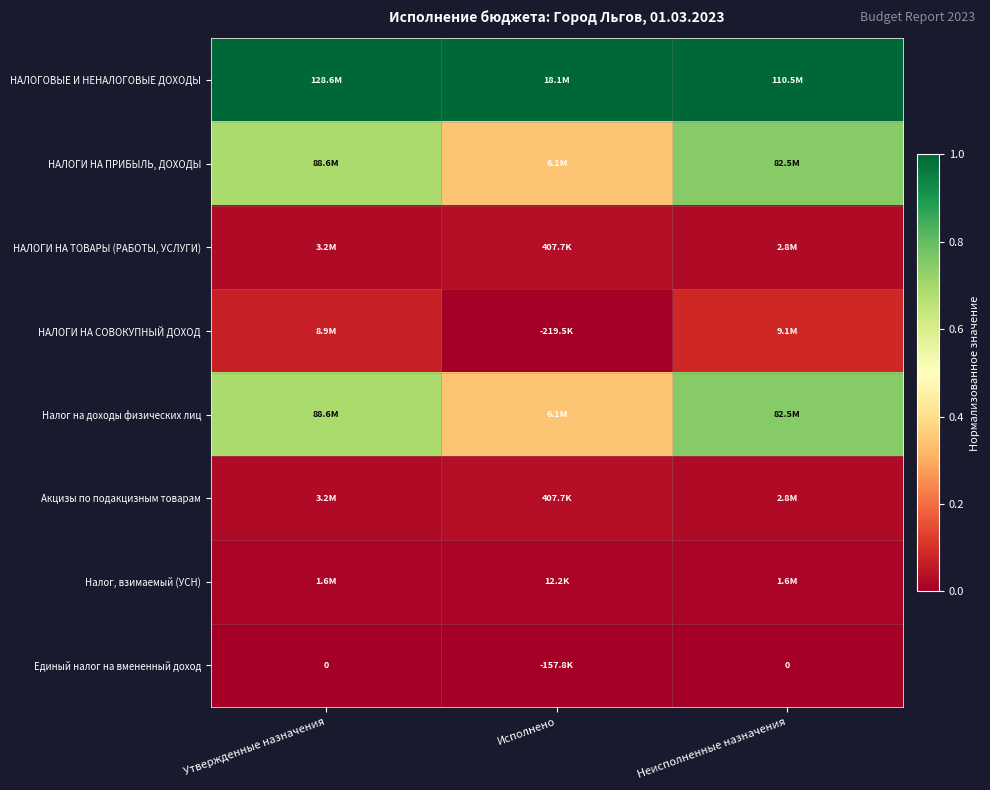

Rank the series at Неисполненные назначения from highest to lowest value.

НАЛОГОВЫЕ И НЕНАЛОГОВЫЕ ДОХОДЫ, НАЛОГИ НА ПРИБЫЛЬ, ДОХОДЫ, Налог на доходы физических лиц, НАЛОГИ НА СОВОКУПНЫЙ ДОХОД, НАЛОГИ НА ТОВАРЫ (РАБОТЫ, УСЛУГИ), Акцизы по подакцизным товарам, Налог, взимаемый (УСН), Единый налог на вмененный доход